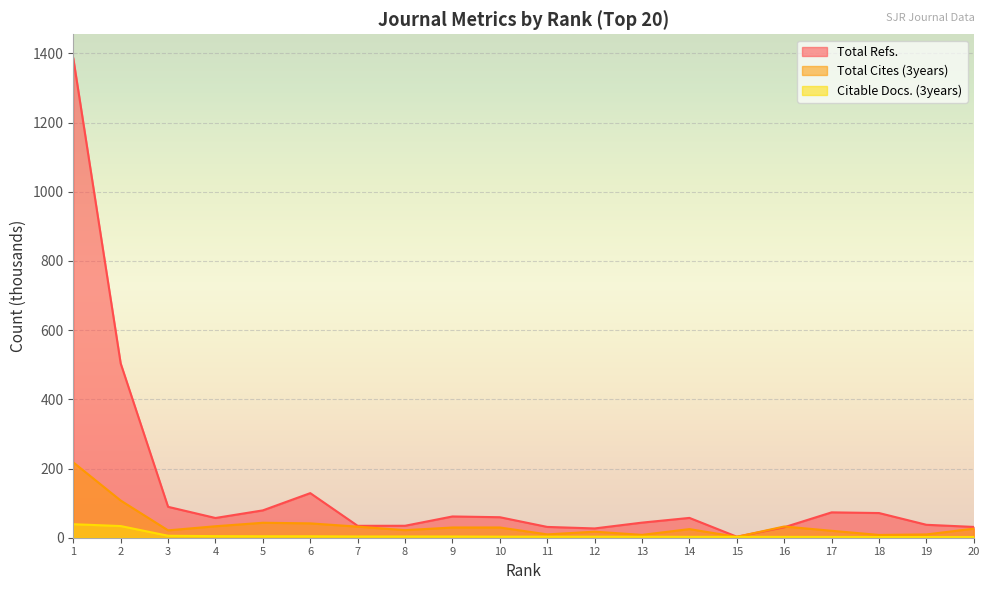

What are all the series names shown in the legend?

Total Refs., Total Cites (3years), Citable Docs. (3years)